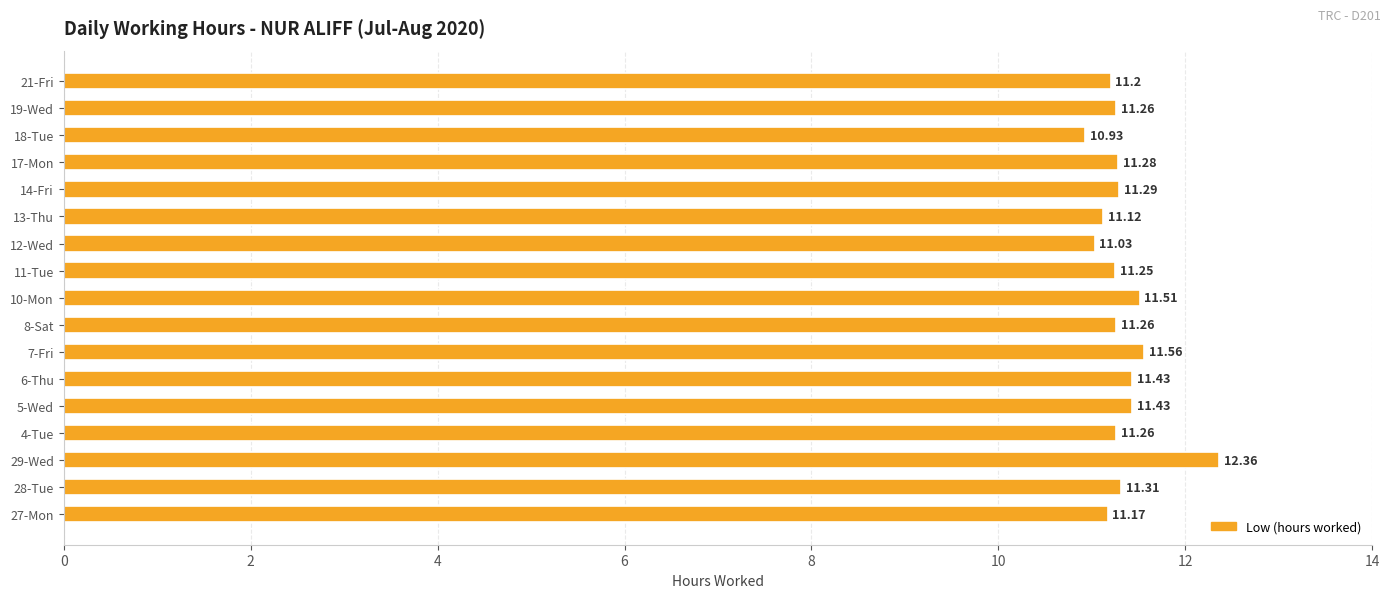

Between 4-Tue and 14-Fri, which is larger?

14-Fri